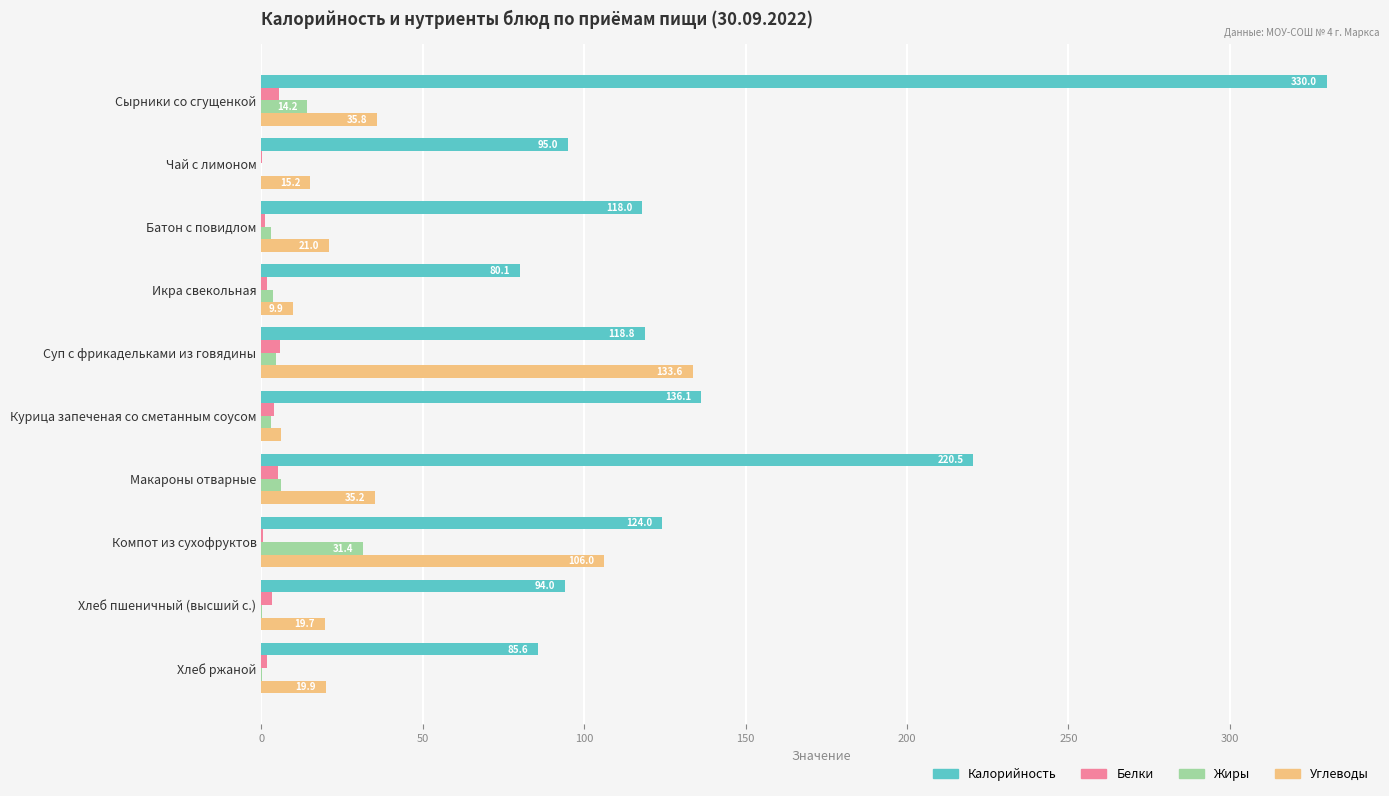

The value of Углеводы at Батон с повидлом is 21.0. True or false?

True